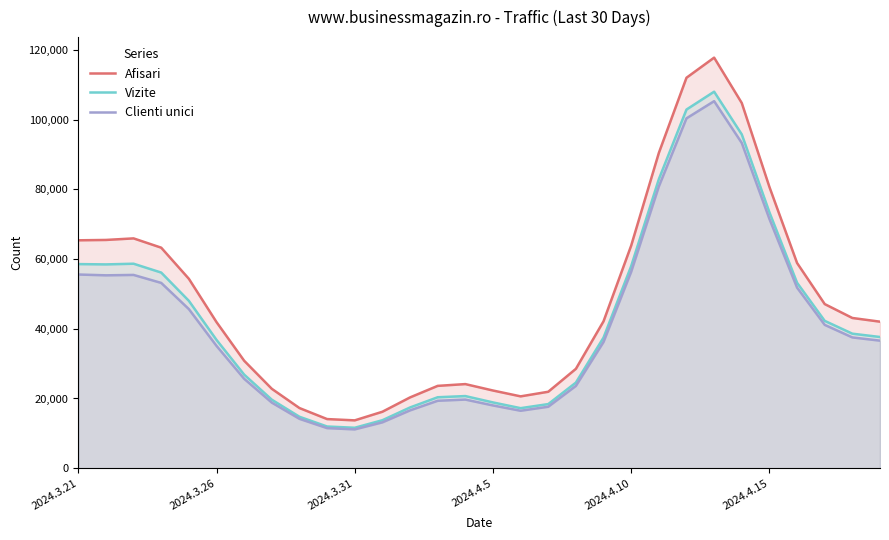

Which series has the largest total across all categories?

Afisari